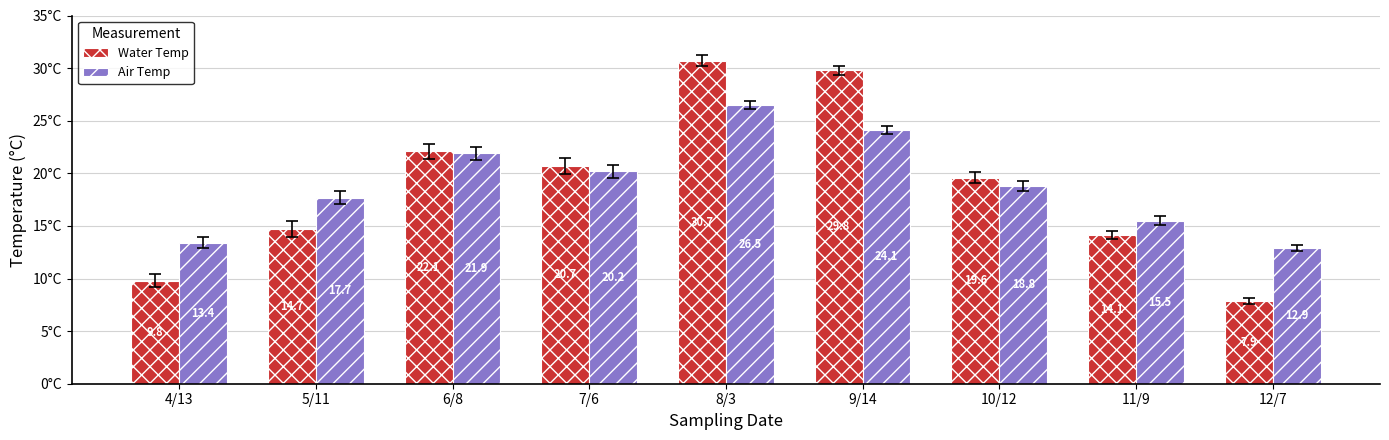

How many bars are there in total?

18